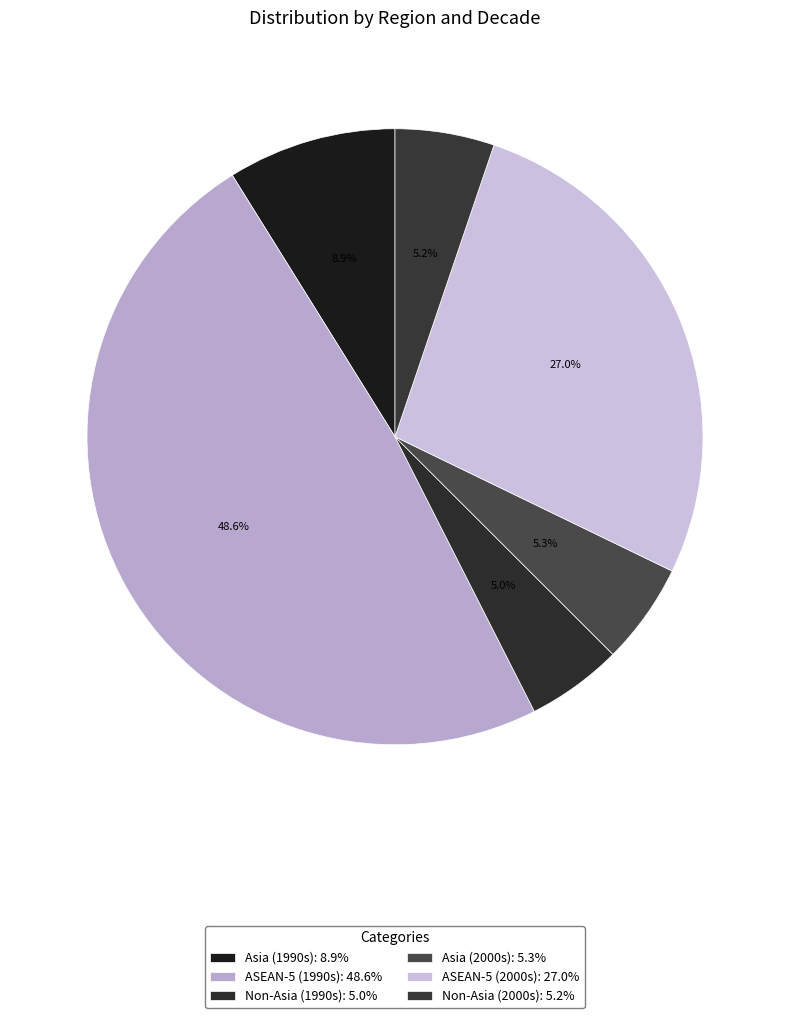

What is the total percentage of Non-Asia (1990s) and ASEAN-5 (1990s)?

53.7%